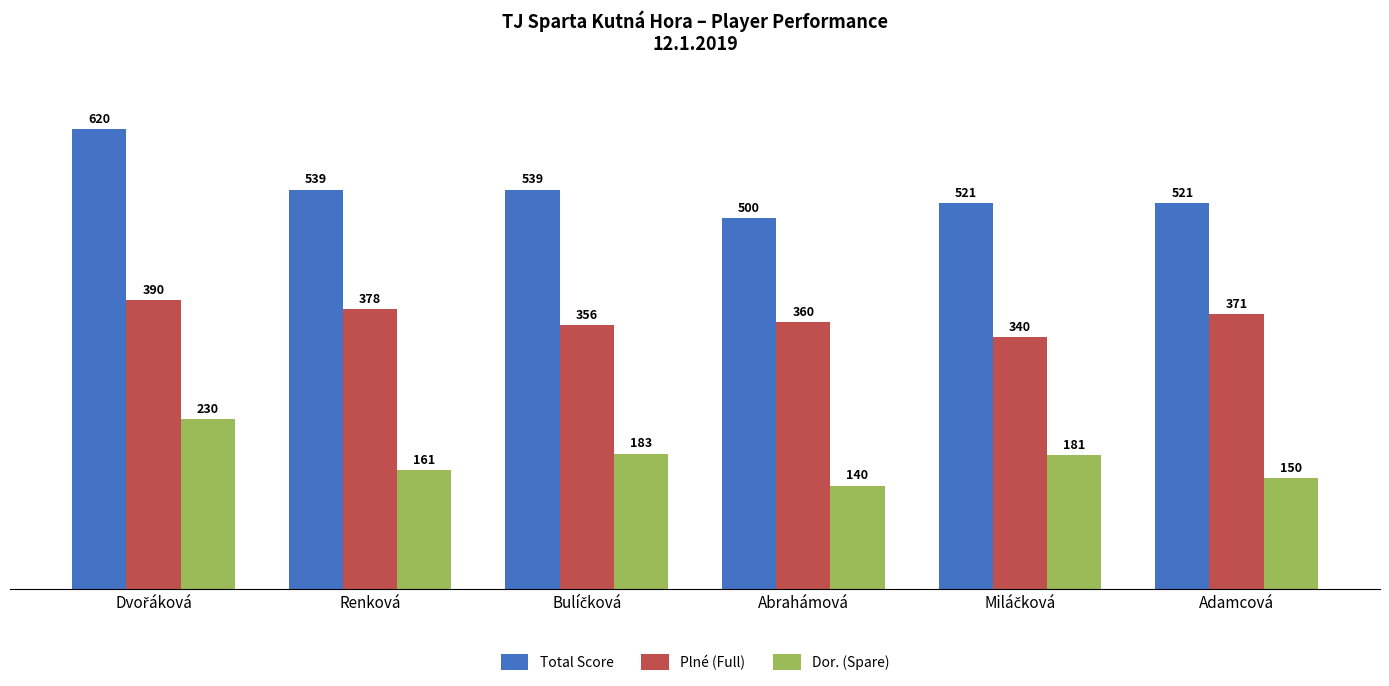

Rank the series by their average value, from lowest to highest.

Dor. (Spare), Plné (Full), Total Score